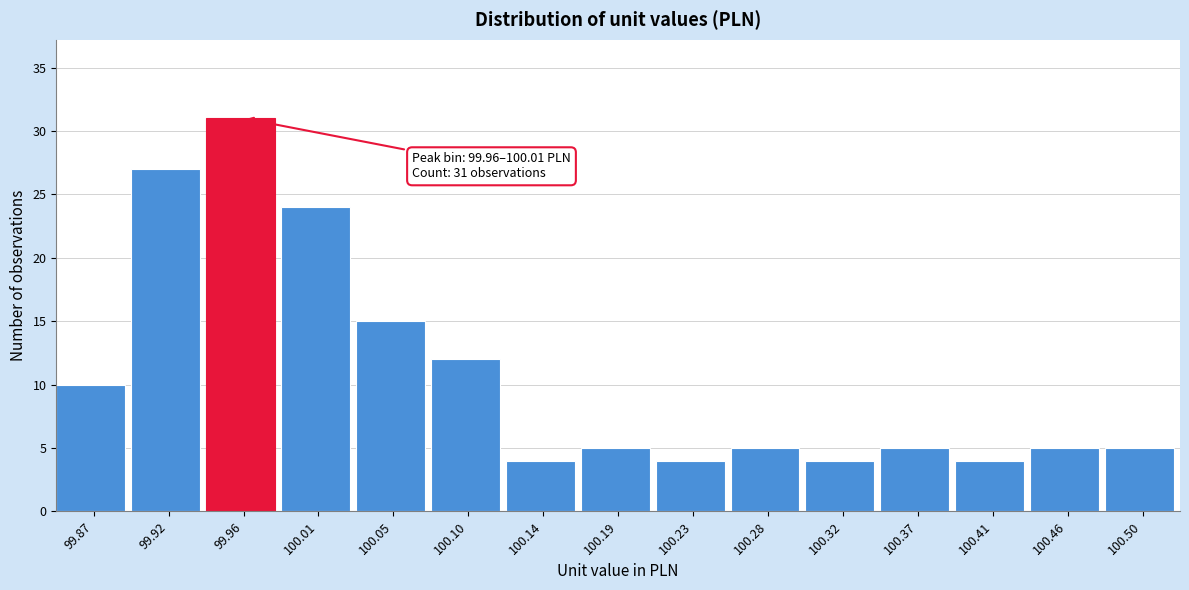

Reading right to left, transcribe all the data shown in this chart.

100.50=5	100.46=5	100.41=4	100.37=5	100.32=4	100.28=5	100.23=4	100.19=5	100.14=4	100.10=12	100.05=15	100.01=24	99.96=31	99.92=27	99.87=10